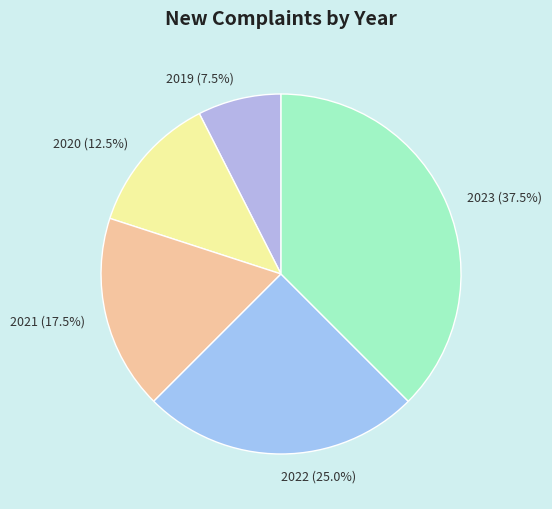

Does any single category account for the majority?

No